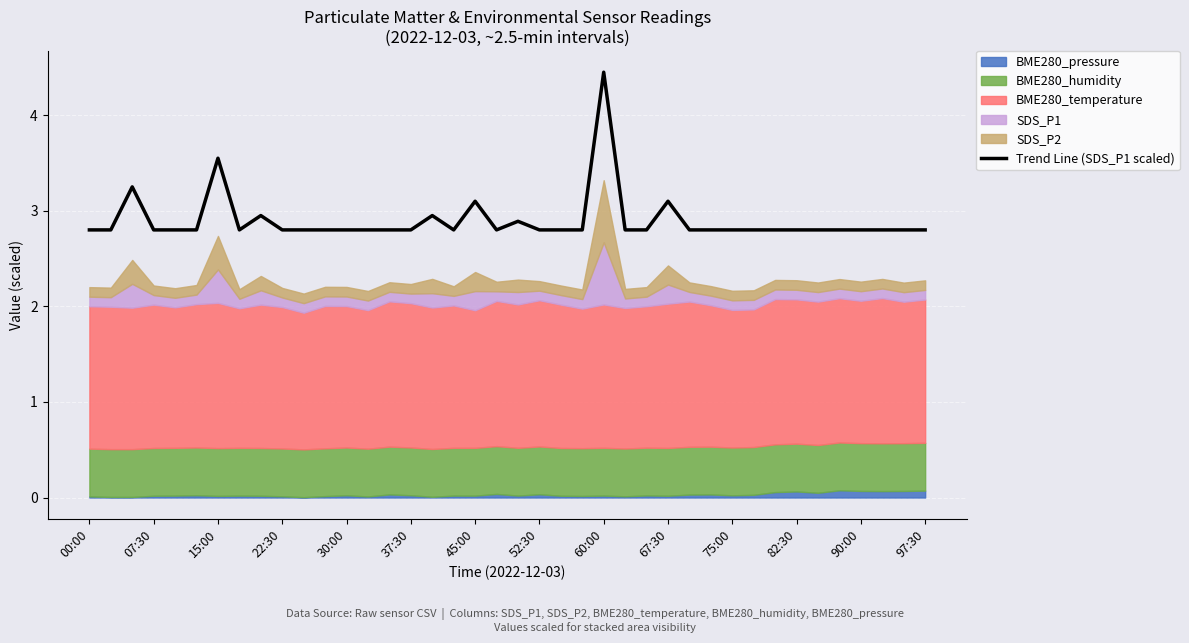

The chart shows a value of 2.8 at 34. True or false?

True